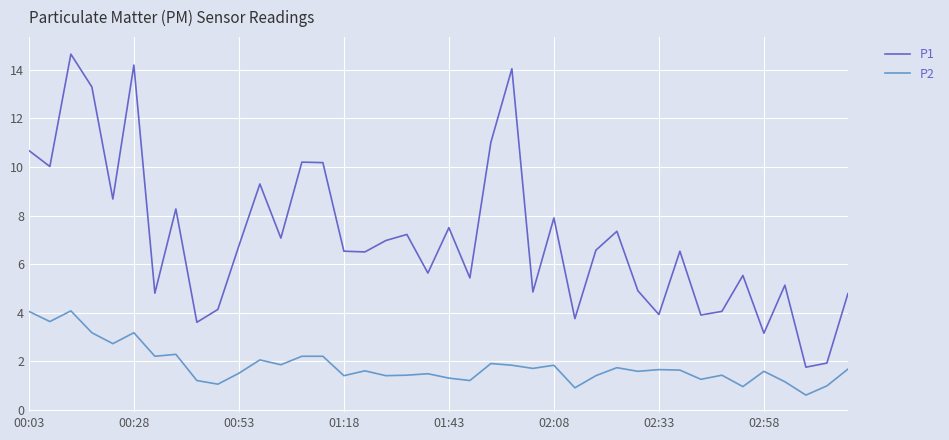

Which series has the widest spread of values?

P1